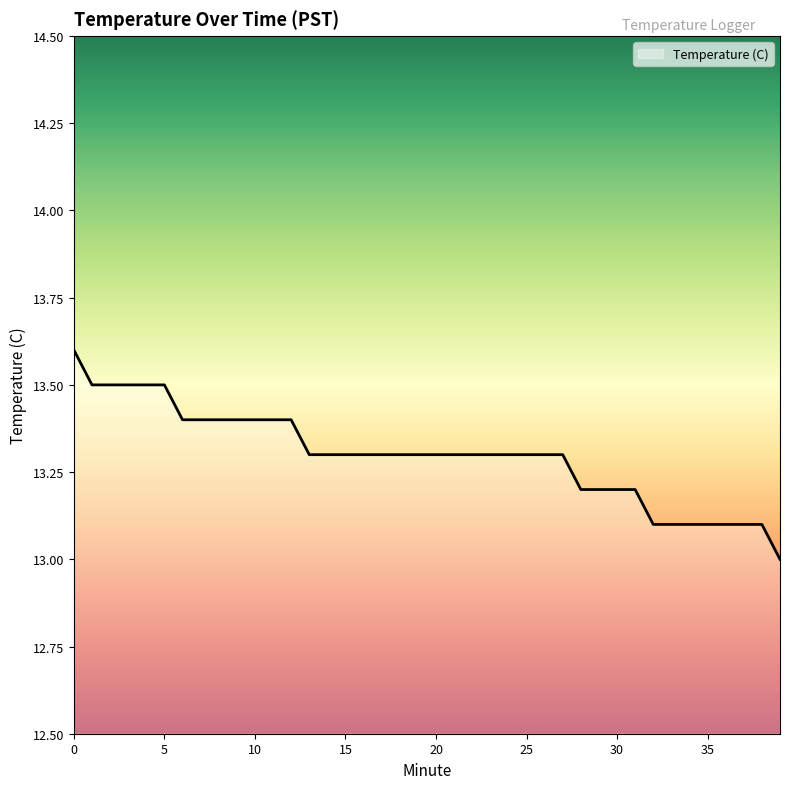

What is the difference between the maximum and minimum values?

0.6